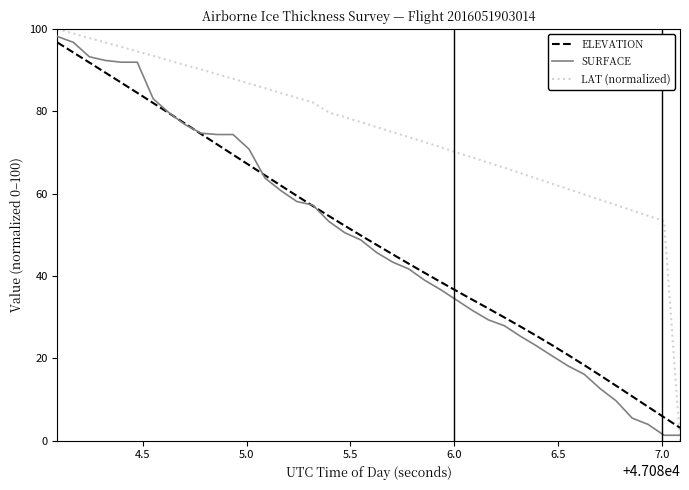

True or false: ELEVATION and LAT (normalized) intersect in this chart.

True